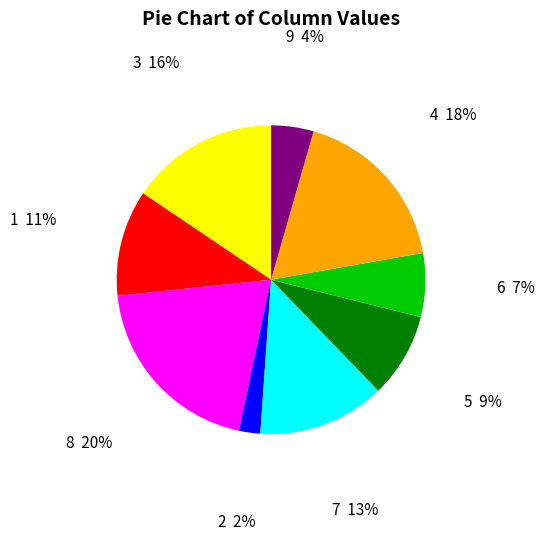

True or false: 6 accounts for 17% of the total.

False